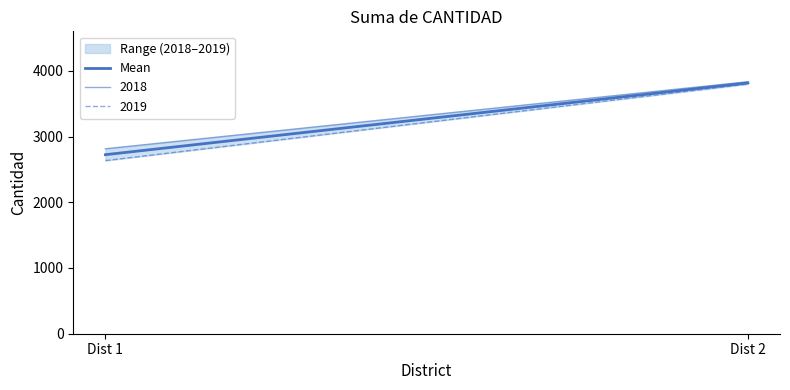

True or false: the data shows 3816 at Dist 2.

True